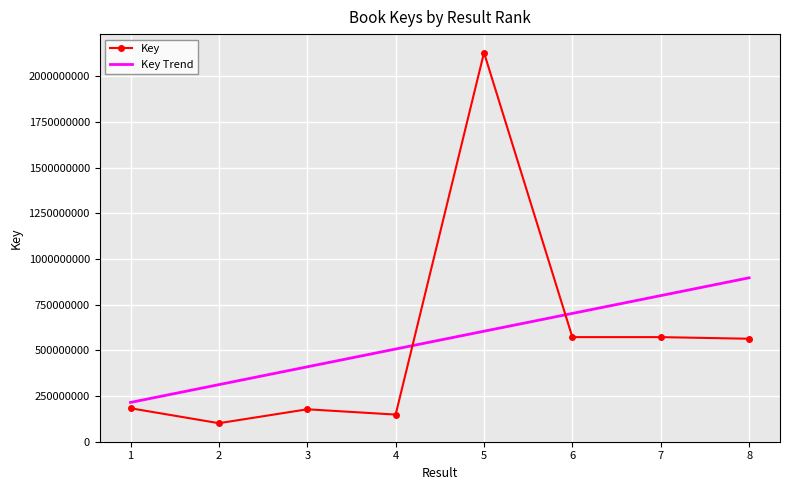

Where is the first local maximum for Key?

3